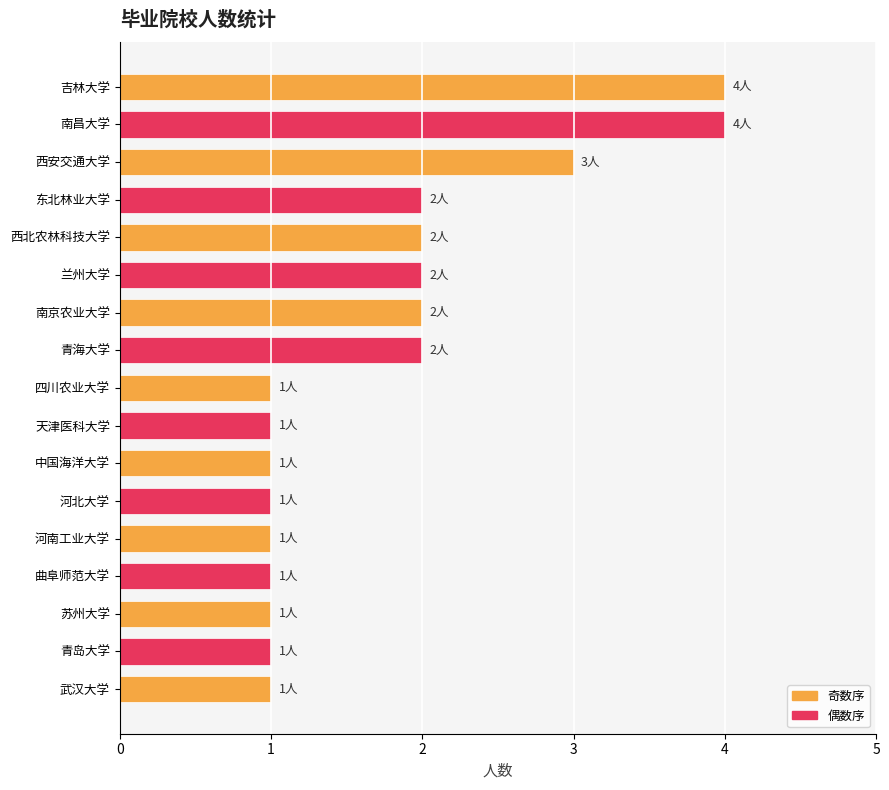

What is the maximum value shown in the chart?

4